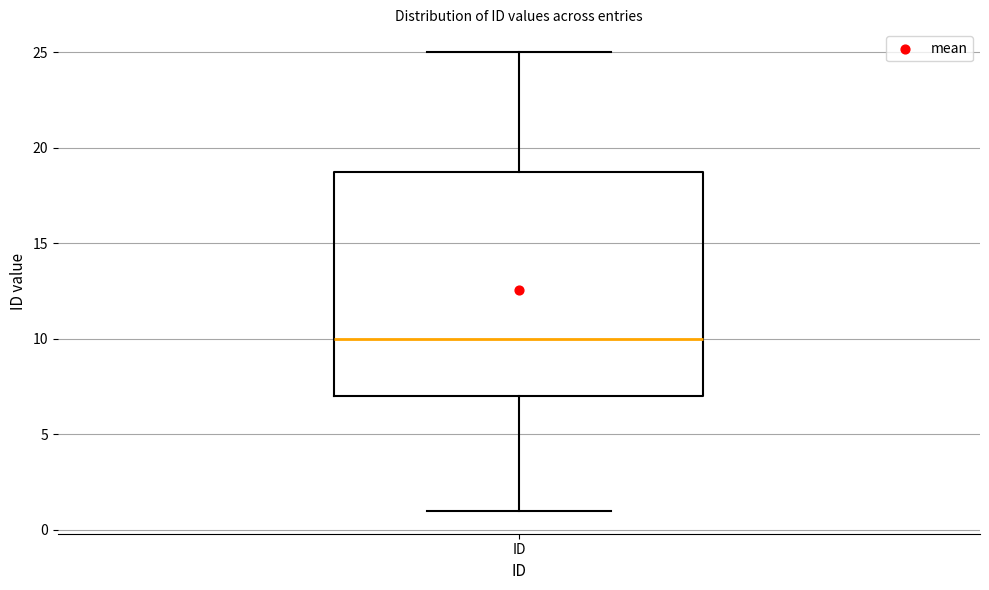

Transcribe this box plot: give where the median line is, the range the box spans, and where the two whiskers end, as read against the y-axis. The values are not printed on the chart, so give them approximately, as read against the axis.

median 10, box 7 to 19, whiskers 1 to 25